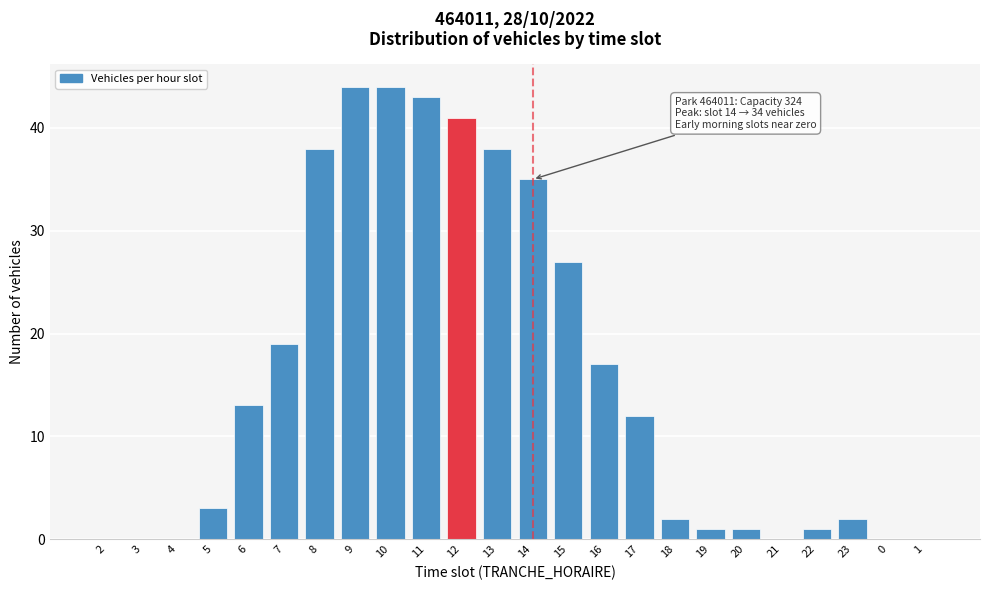

Reading left to right, transcribe all the data shown in this chart.

2=0	3=0	4=0	5=3	6=13	7=19	8=38	9=44	10=44	11=43	12=41	13=38	14=35	15=27	16=17	17=12	18=2	19=1	20=1	21=0	22=1	23=2	0=0	1=0